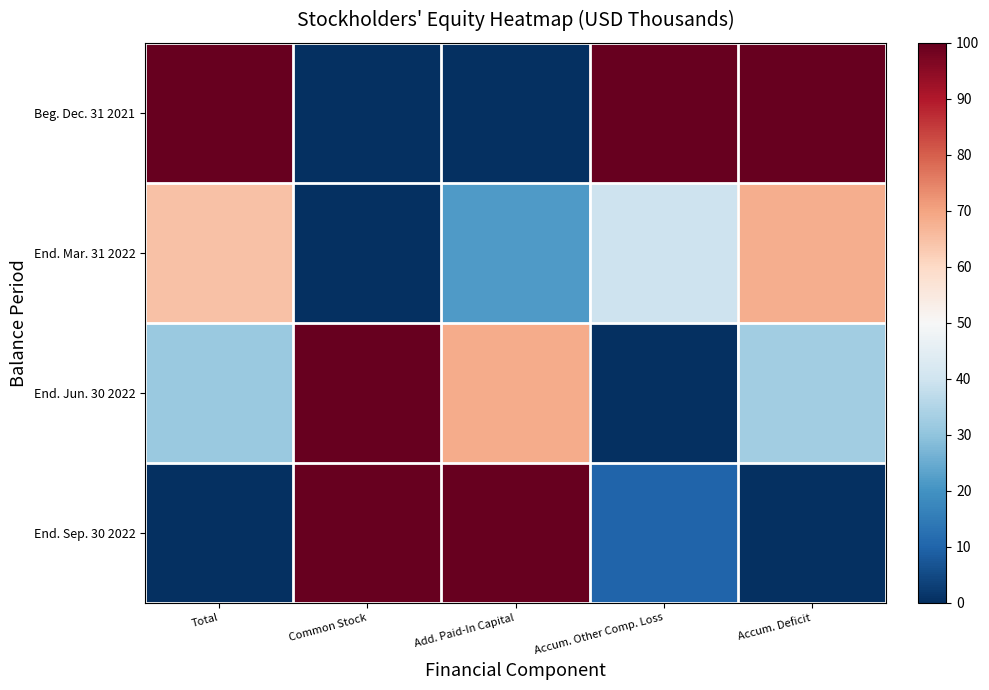

Which series has the largest total across all categories?

Beg. Dec. 31 2021